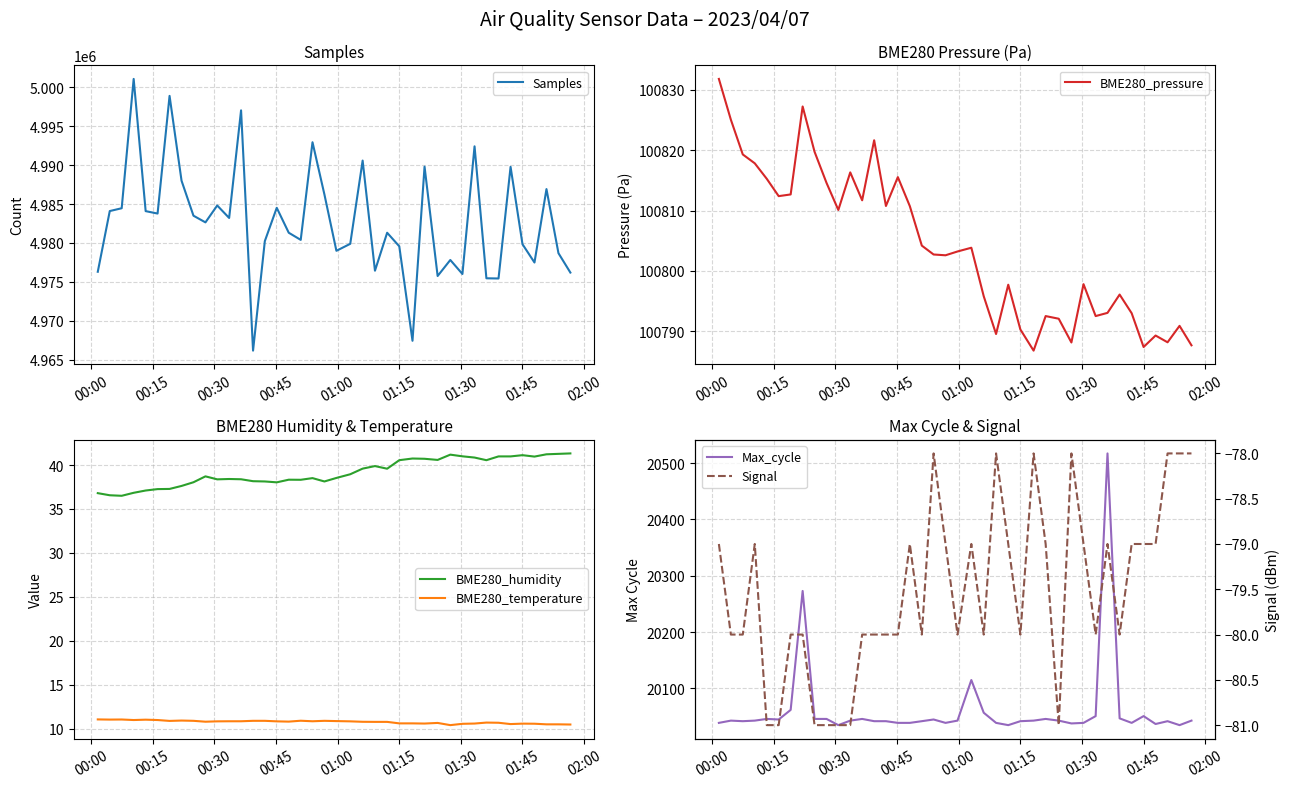

How many series are shown in this chart?

6